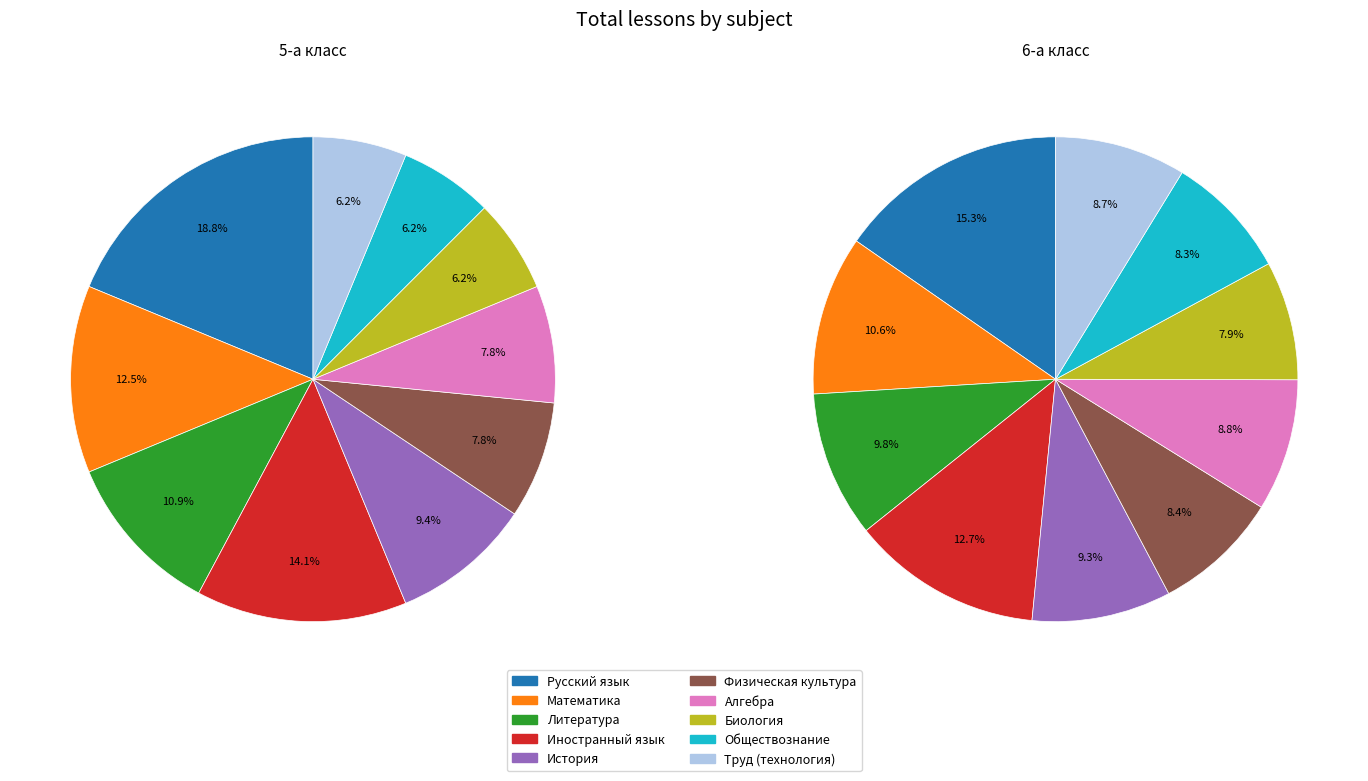

Rank the categories by value from highest to lowest.

Русский язык, Иностранный язык, Математика, Литература, История, Физическая культура, Алгебра, Биология, Обществознание, Труд (технология)